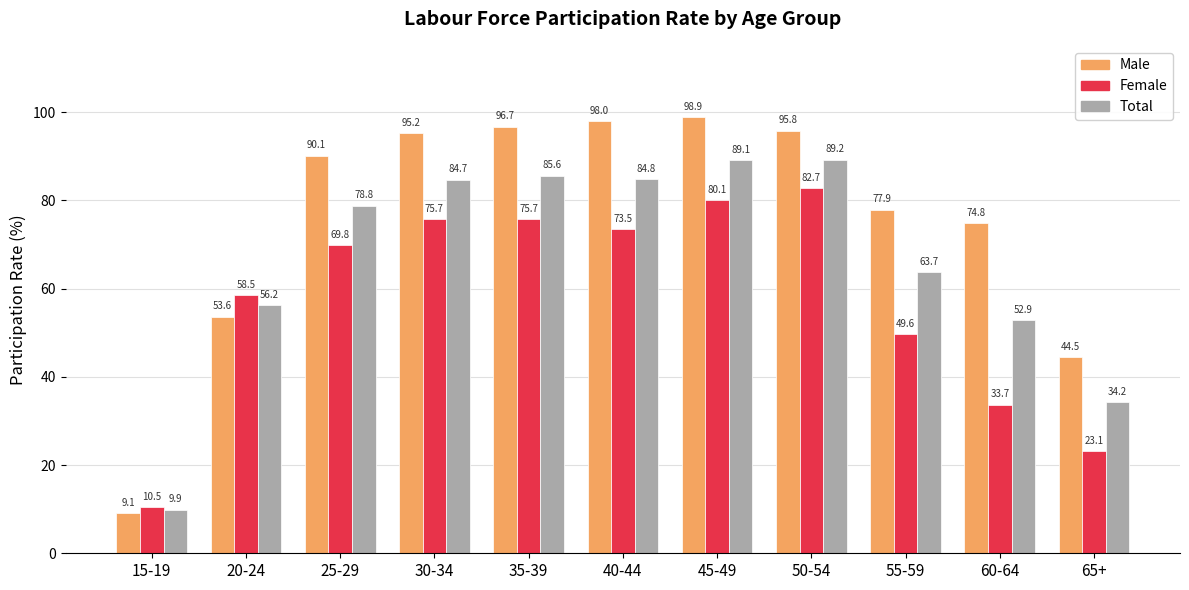

What is the approximate value of Female at 60-64?

33.7